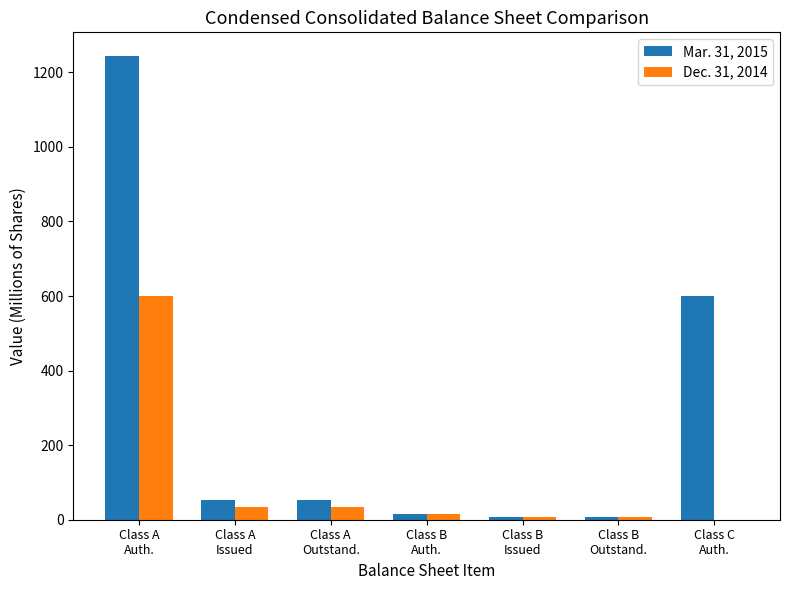

Which series has the largest total across all categories?

Mar. 31, 2015